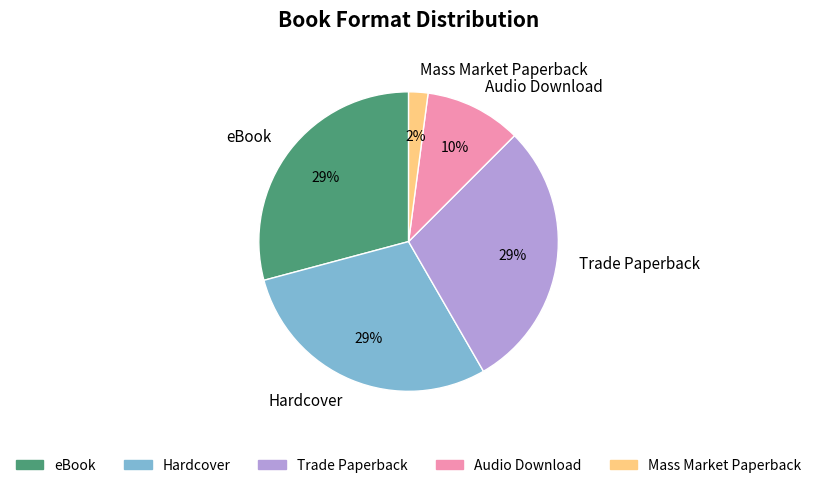

Combined, do Trade Paperback and eBook account for over 50%?

Yes